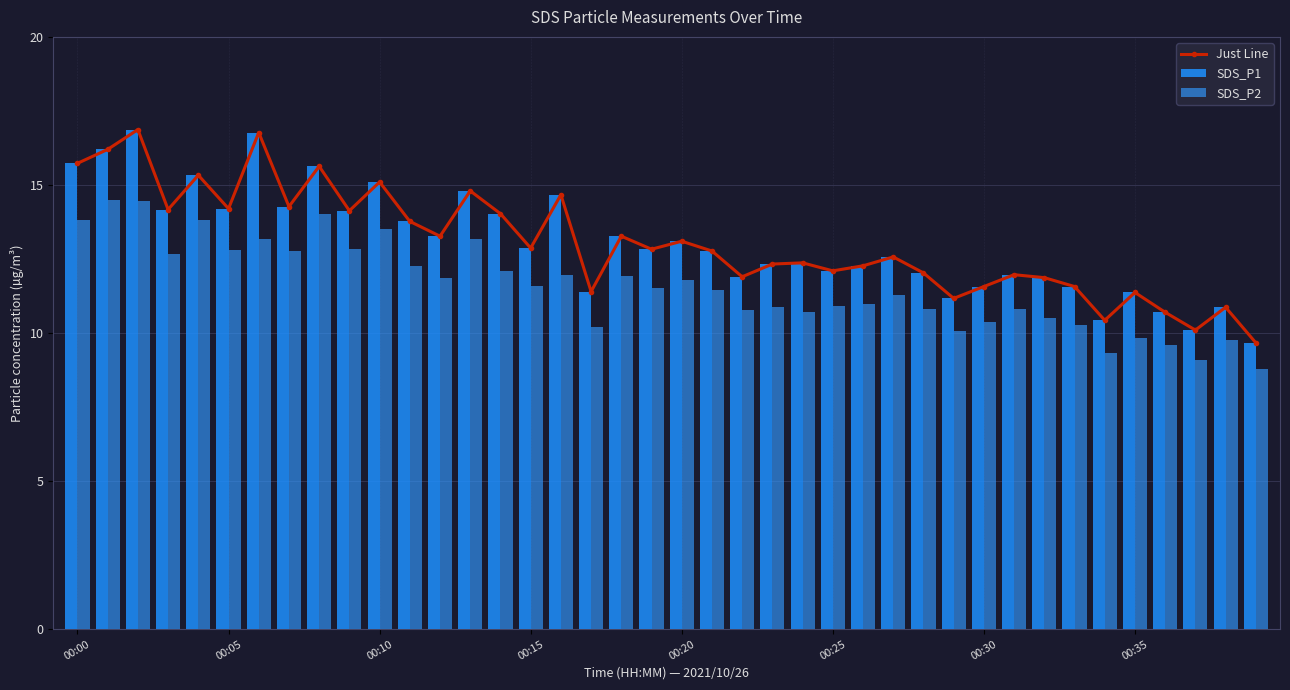

What is the value of the SDS_P1 bar at the 18th from the left?

11.4